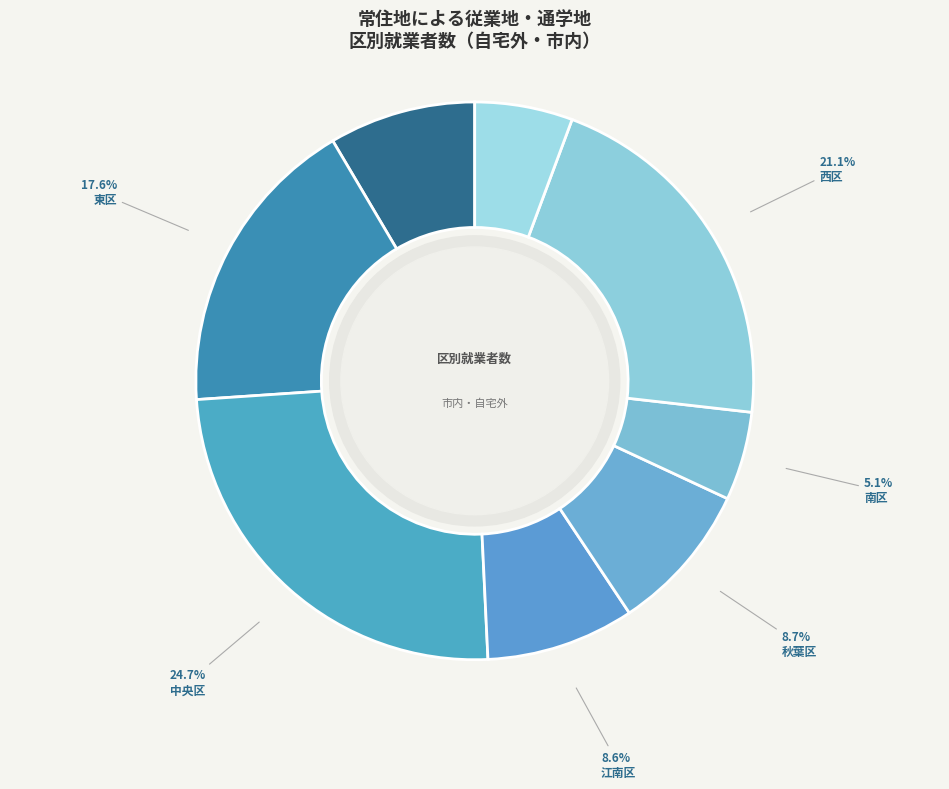

Count the number of slices in the pie.

8